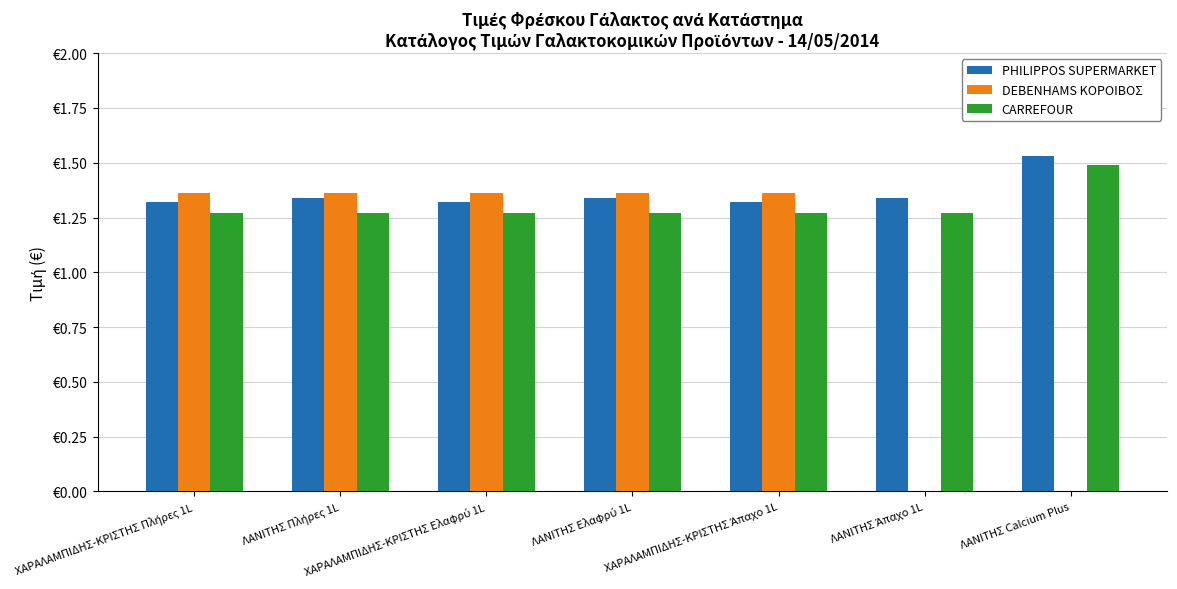

Is the value of DEBENHAMS ΚΟΡΟΙΒΟΣ at ΛΑΝΙΤΗΣ Calcium Plus greater than the value of PHILIPPOS SUPERMARKET at ΛΑΝΙΤΗΣ Ελαφρύ 1L?

No